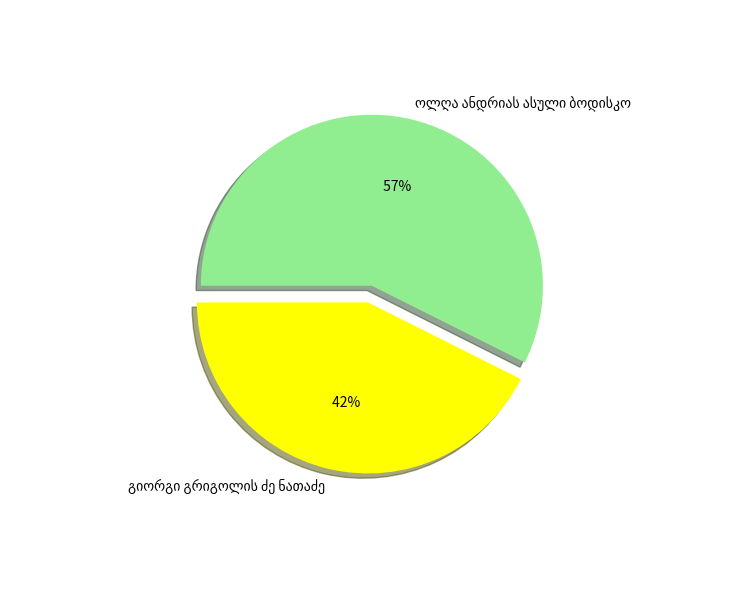

To the nearest percent, what is the difference between the largest and smallest slice percentages?

15%